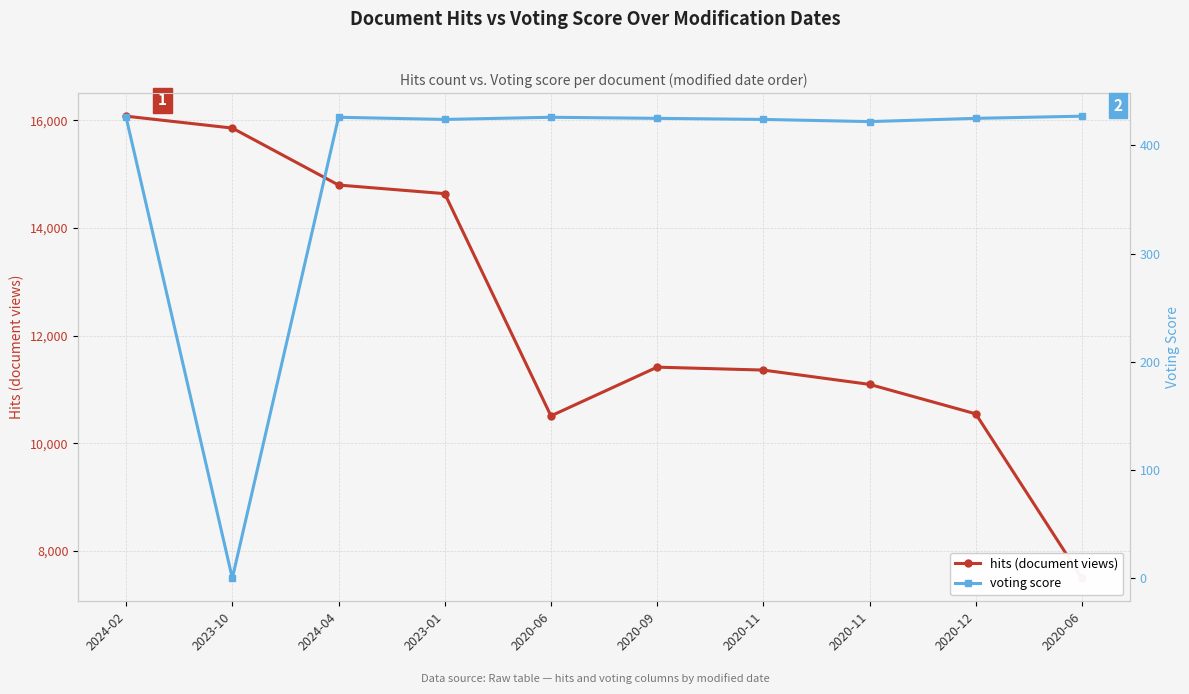

What is the maximum value for voting score?

427